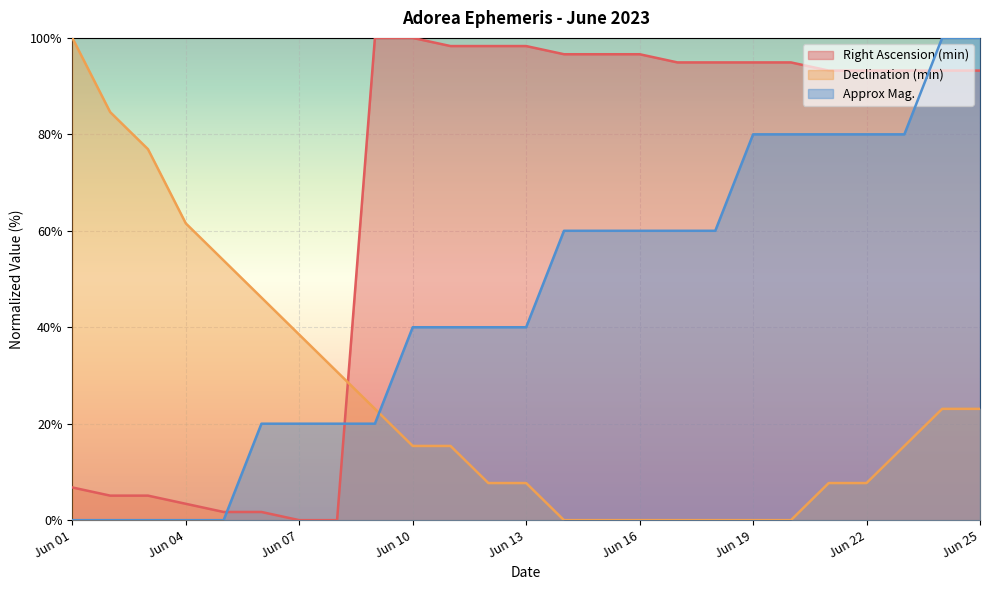

Count the number of categories in the chart.

25